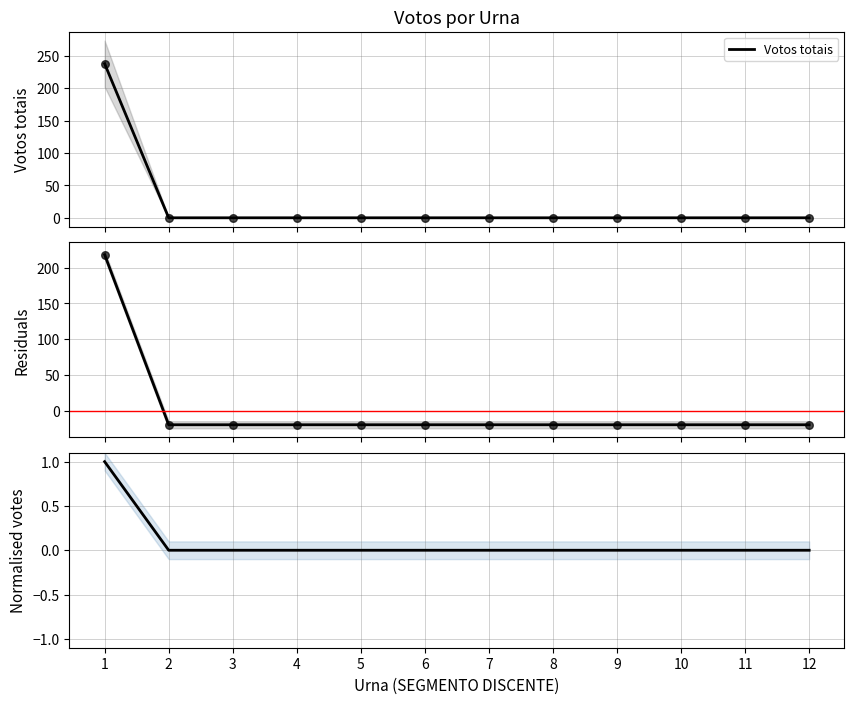

Which has a higher value, 11 or 1?

1